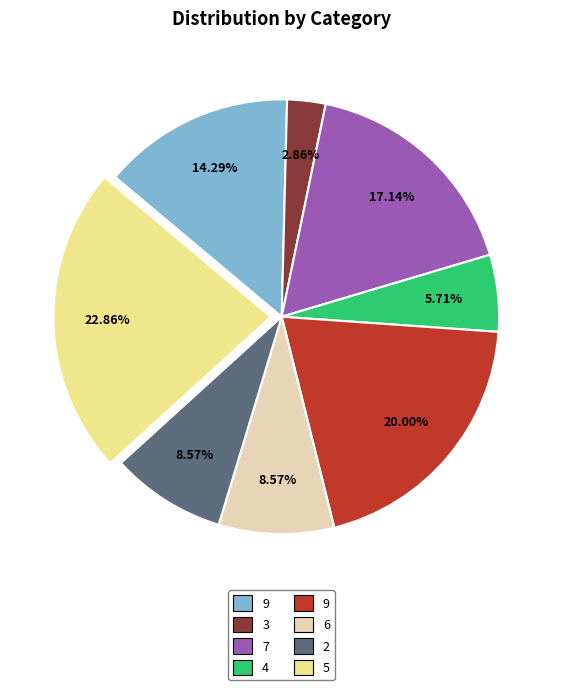

Is there any slice that represents more than half of the pie?

No